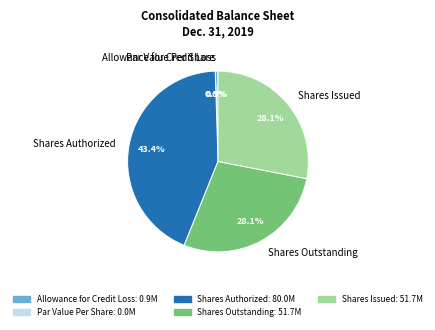

The Par Value Per Share slice represents 0% of the pie. True or false?

True